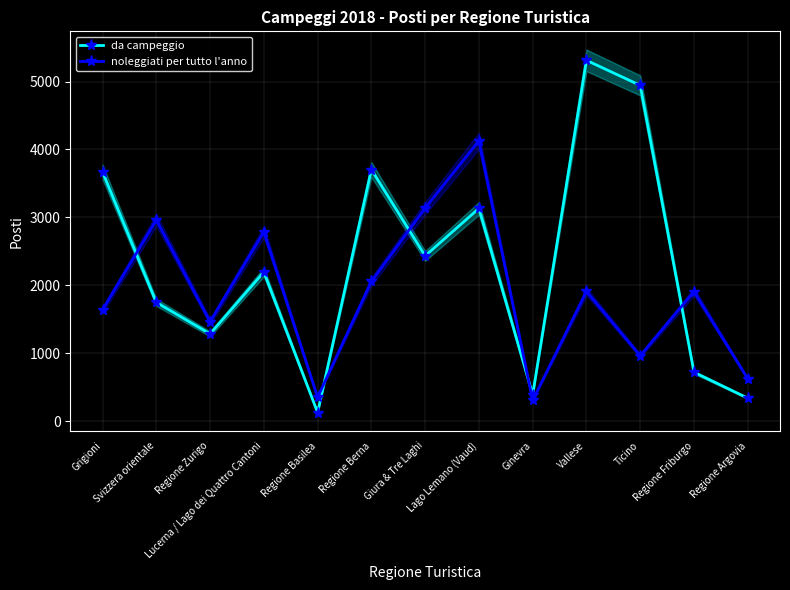

Which series has the largest range (max minus min)?

da campeggio